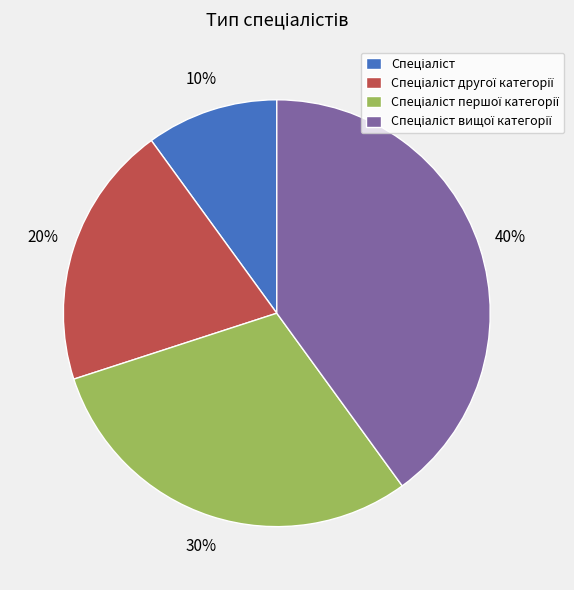

Is there any slice that represents more than half of the pie?

No